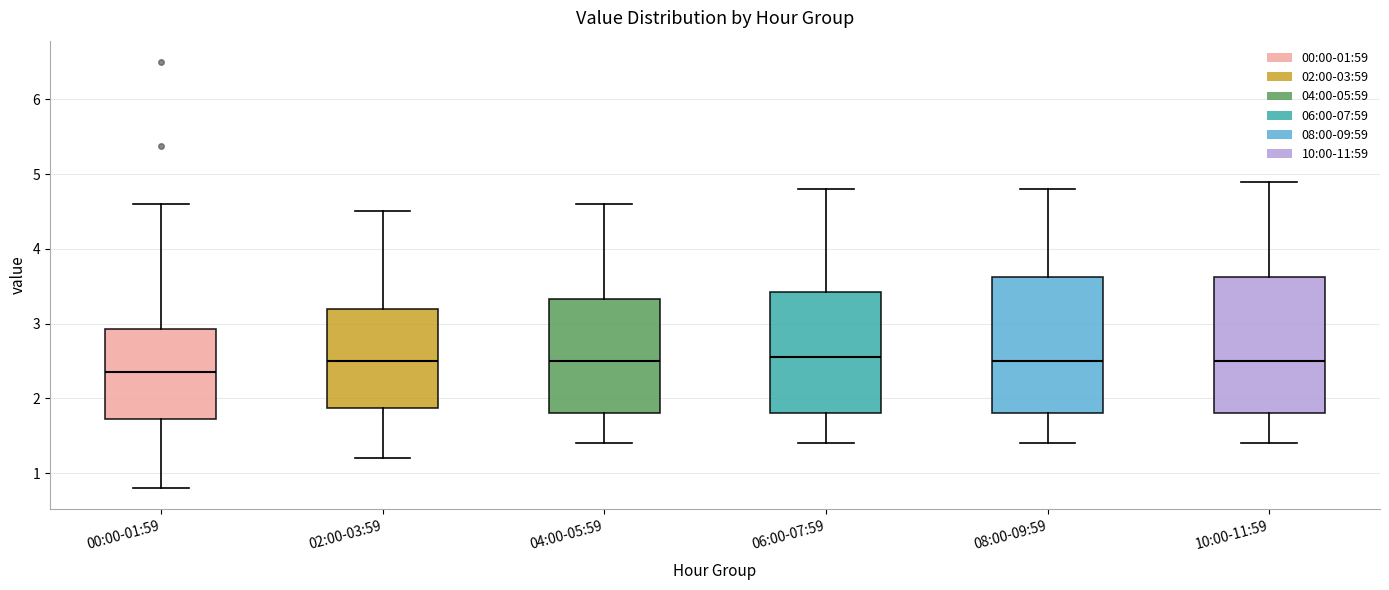

Where is the lower edge of the box for 04:00-05:59 on the y-axis? The values are not printed on the chart, so give them approximately, as read against the axis.

1.8